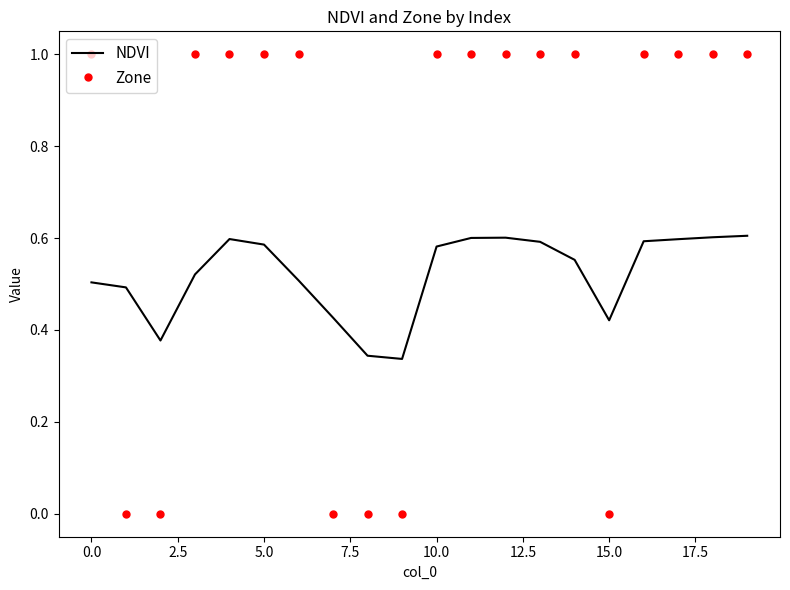

List the series in order of their peak value, lowest first.

NDVI, Zone